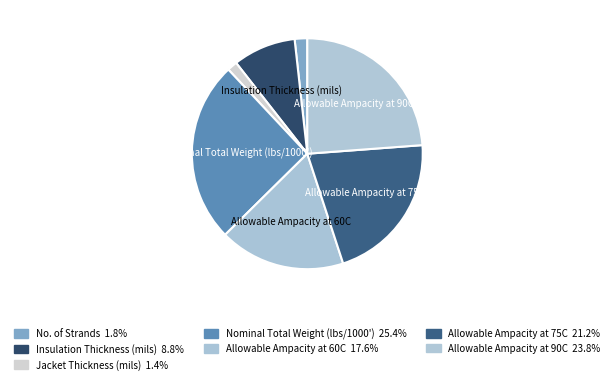

Does No. of Strands account for over 50% of the chart?

No